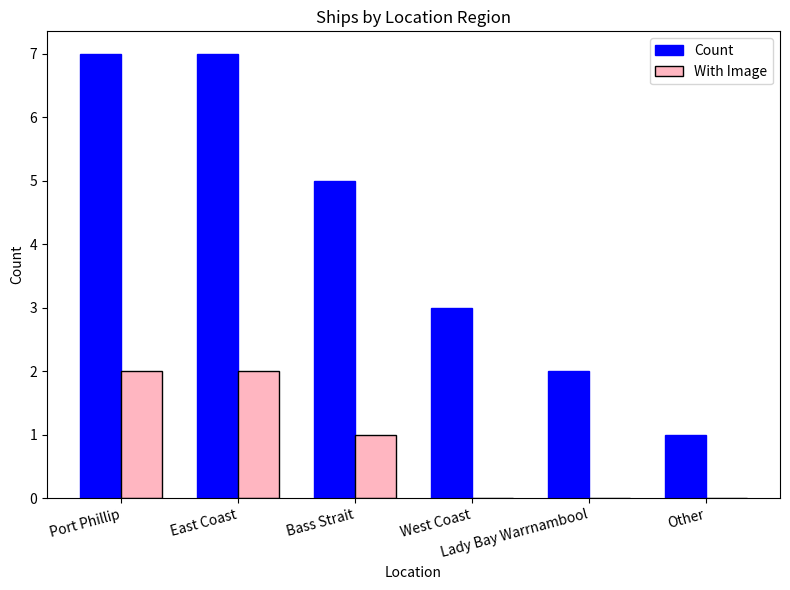

Which series has the largest total across all categories?

Count